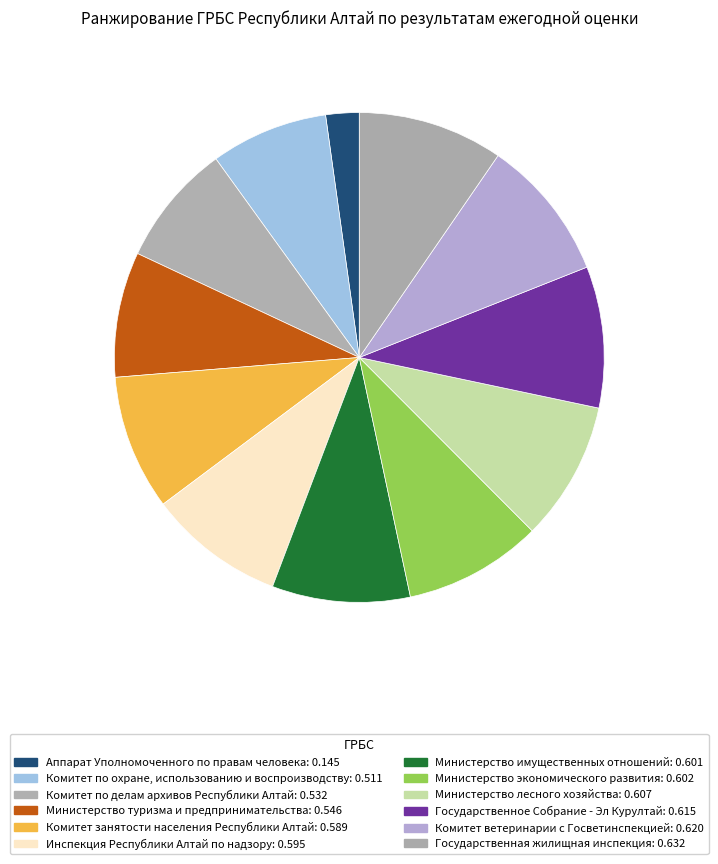

Is it true that Инспекция Республики Алтай по надзору is 9% of the pie?

True